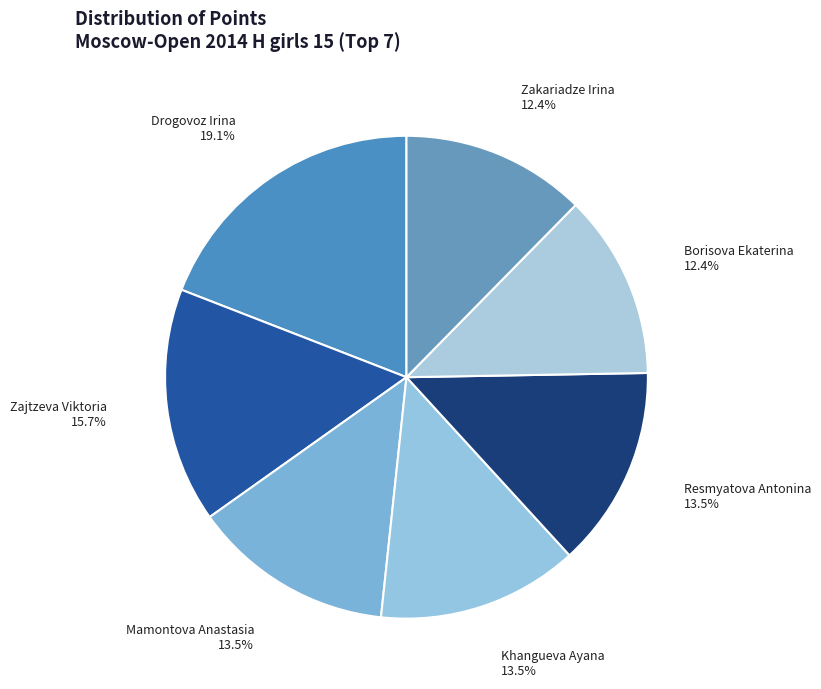

To the nearest percent, what is the average slice percentage?

14%